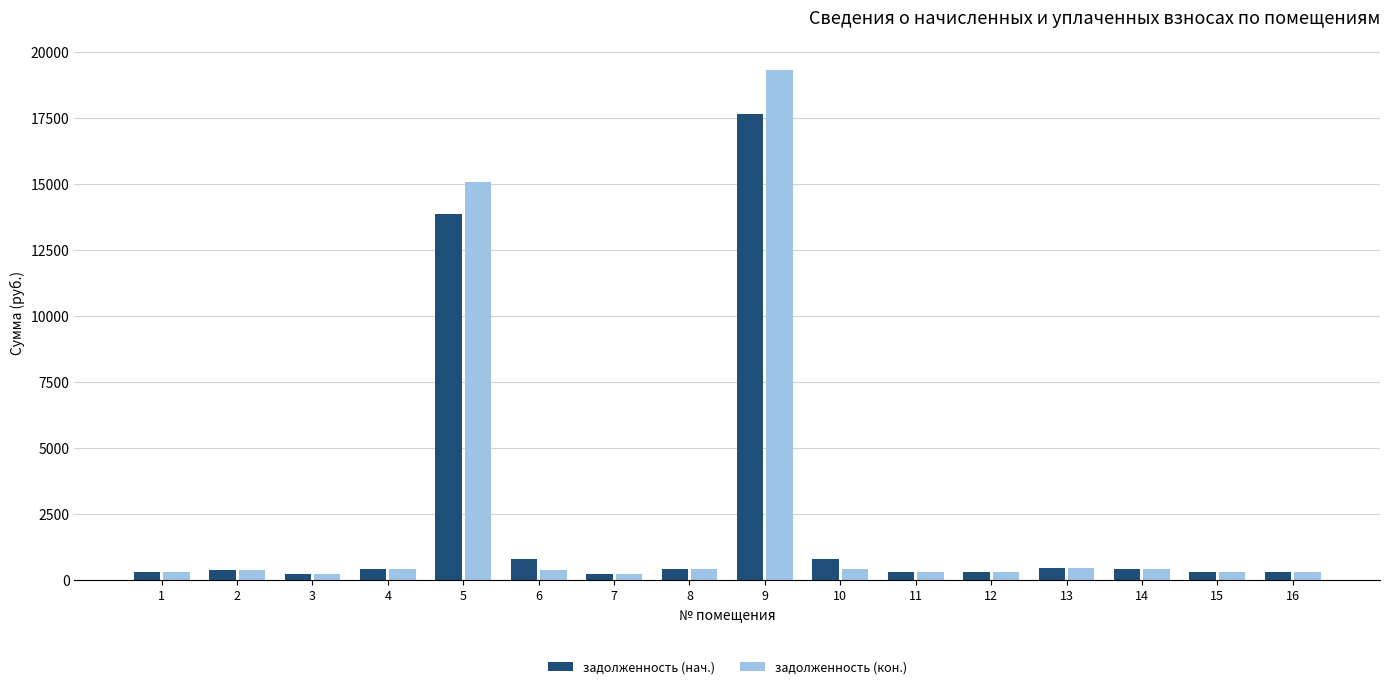

What is the sum of the задолженность (кон.) values at 2 and 10?

801.4